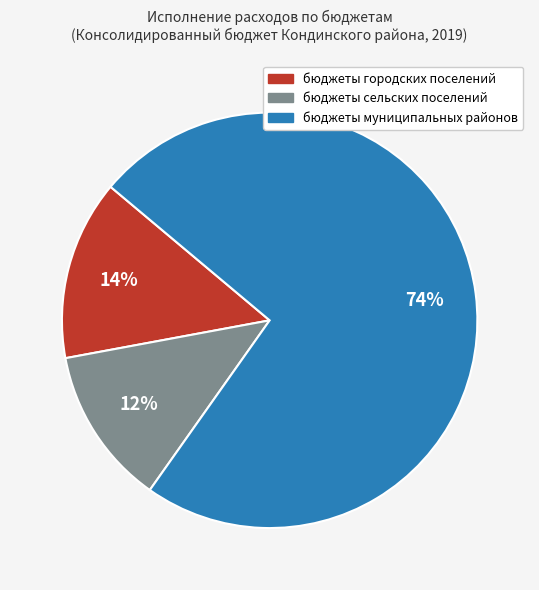

Between бюджеты городских поселений and бюджеты сельских поселений, which is larger?

бюджеты городских поселений